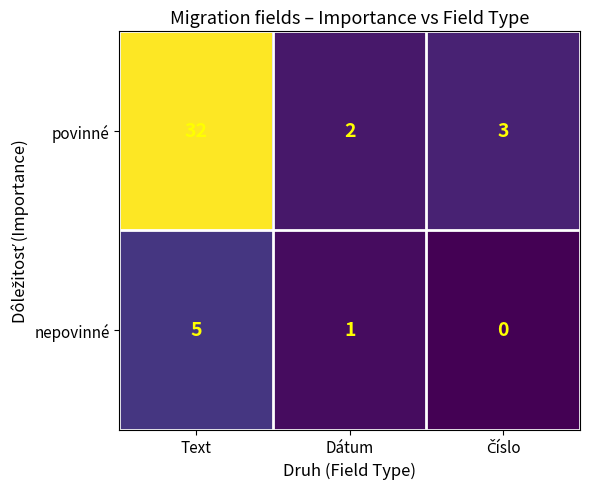

Rank the series by their maximum value, from lowest to highest.

nepovinné, povinné